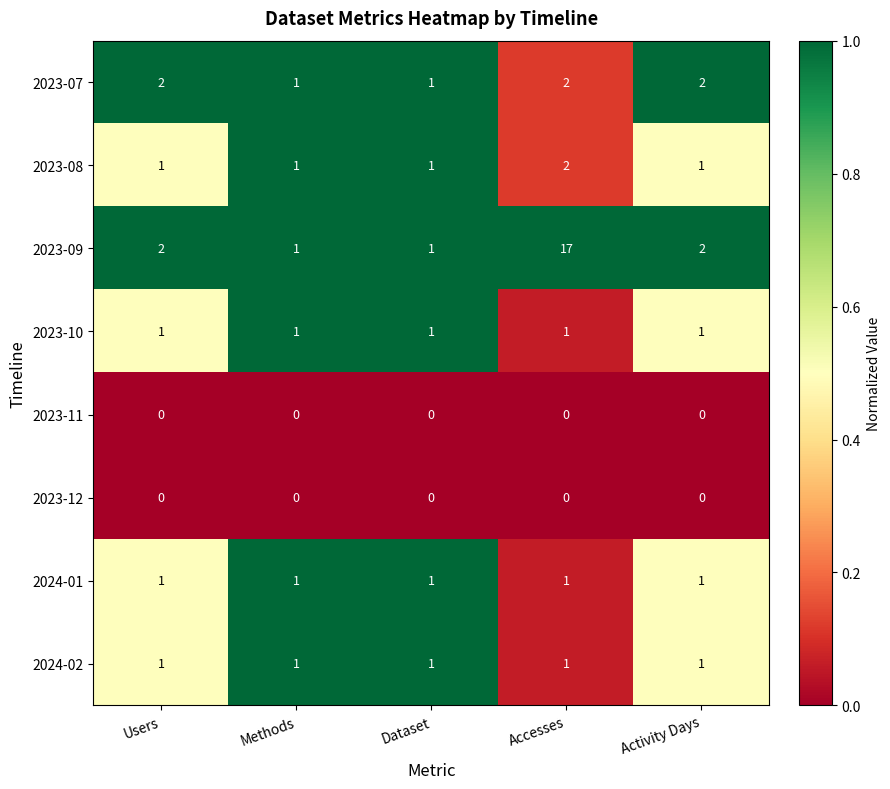

Between Dataset and Accesses, which series saw the biggest shift?

2023-09